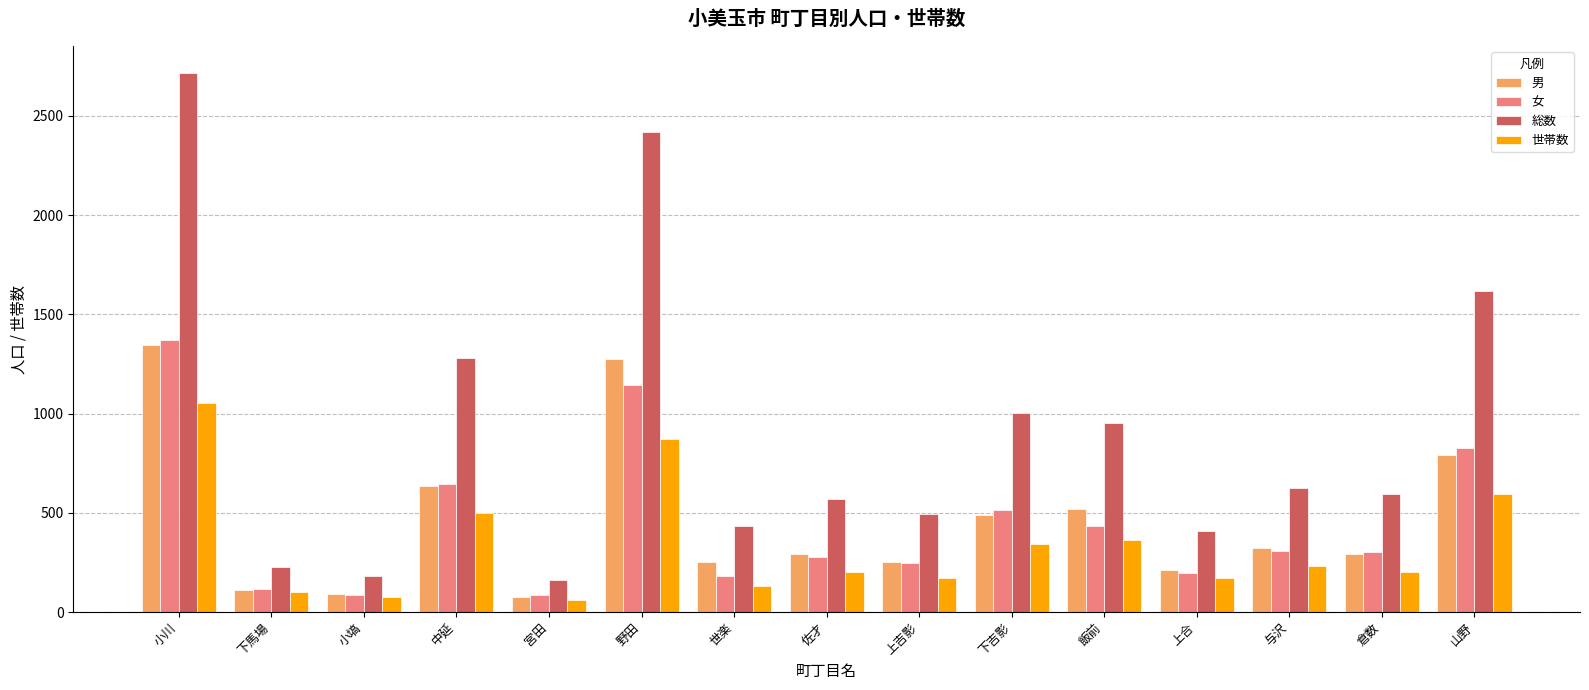

Read the 女 value at 小塙.

88